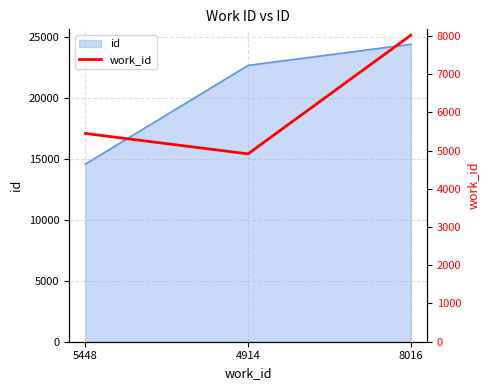

List the labels in order of value, largest first.

8016, 5448, 4914